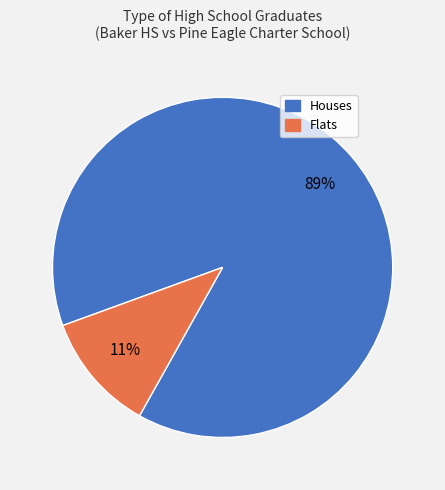

Which slice is the smallest?

Flats